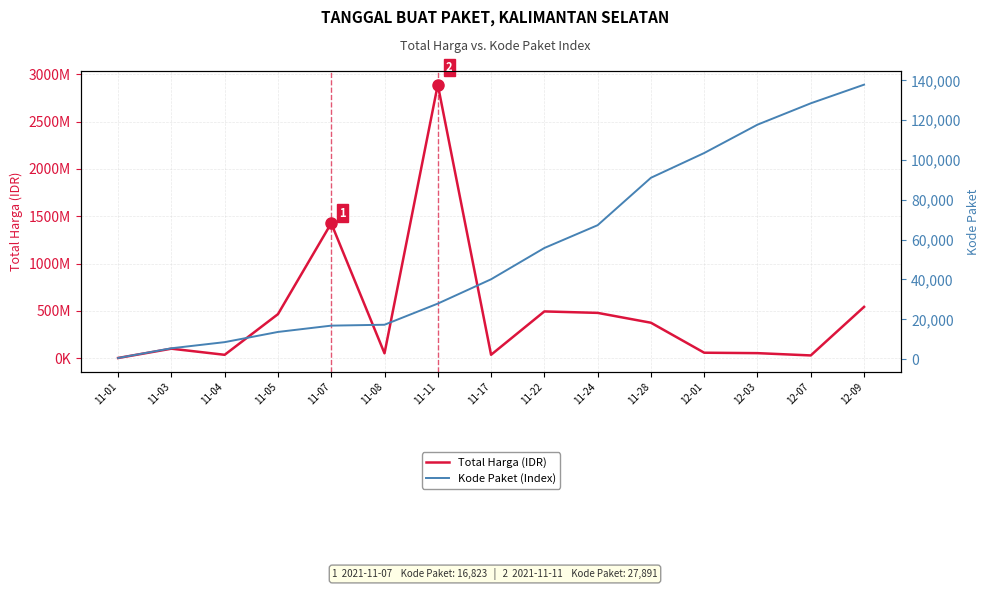

How many data points does each series have?

15